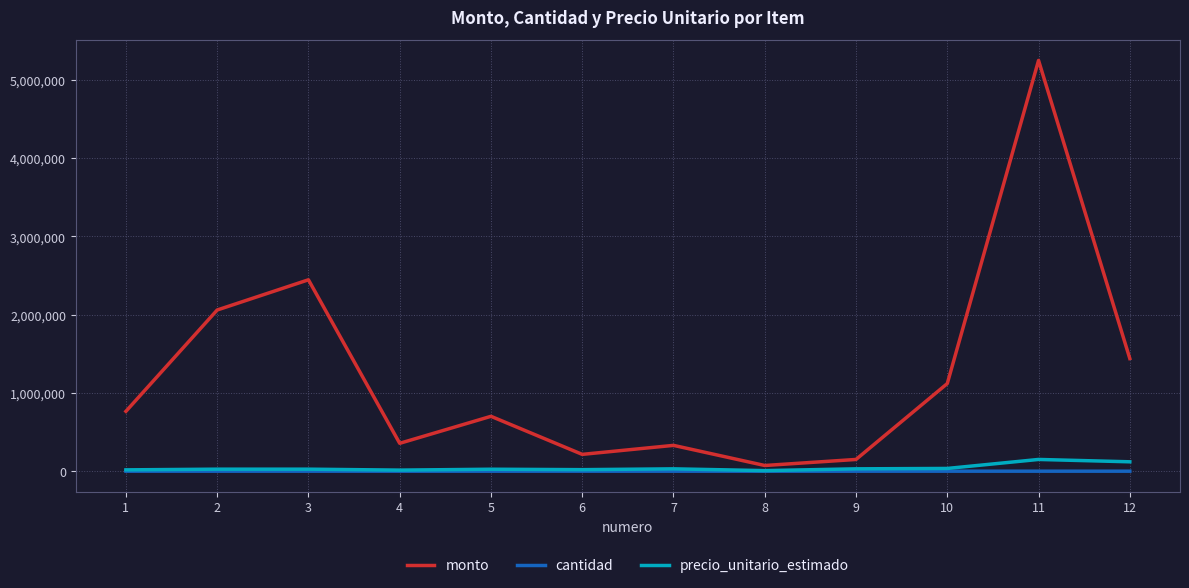

The value of precio_unitario_estimado at 12 is 120000. True or false?

True